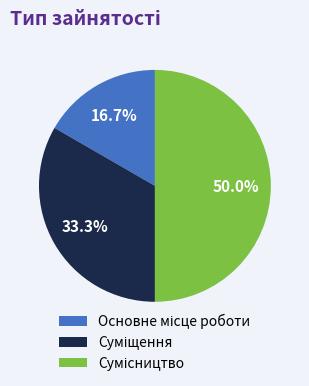

To the nearest percent, what portion does Суміщення represent?

33%